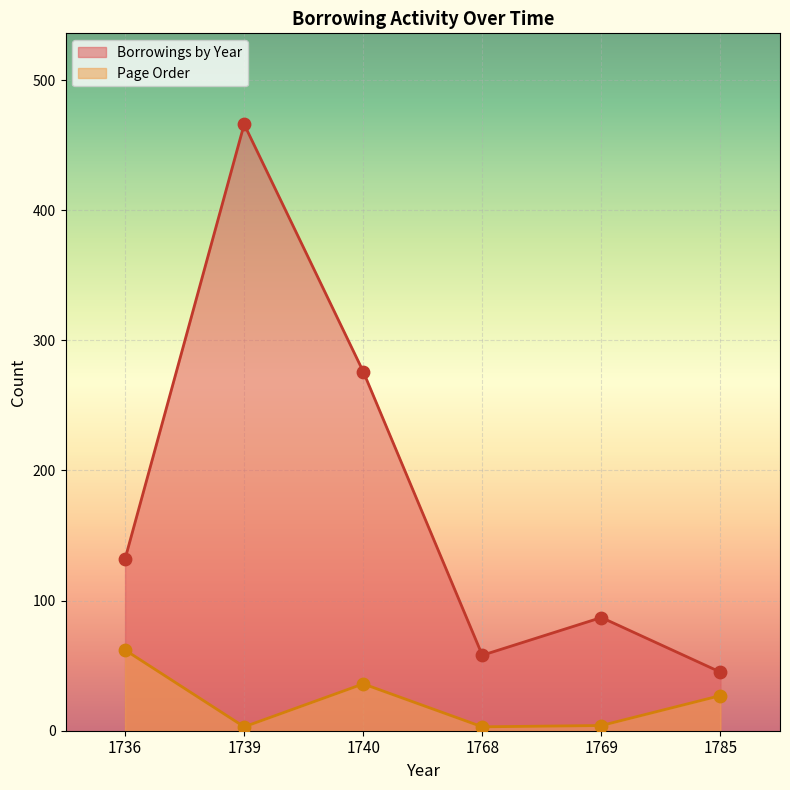

What is the total value across all series at 1740?

312